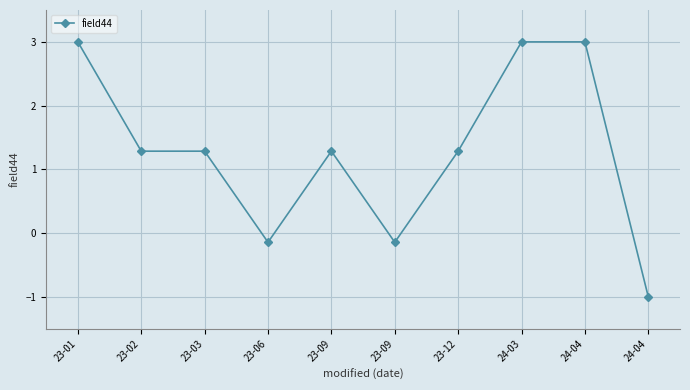

Where is the first local minimum?

23-06